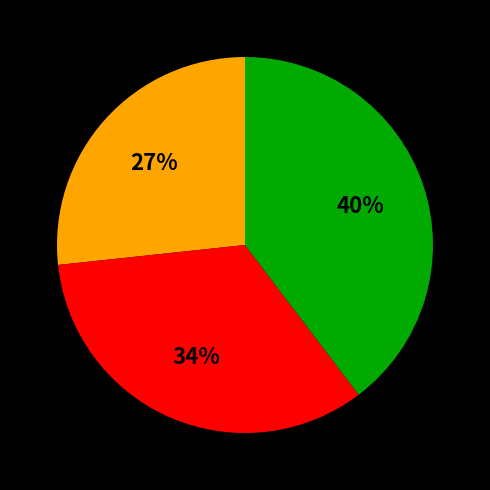

Is there a majority slice in this chart?

No